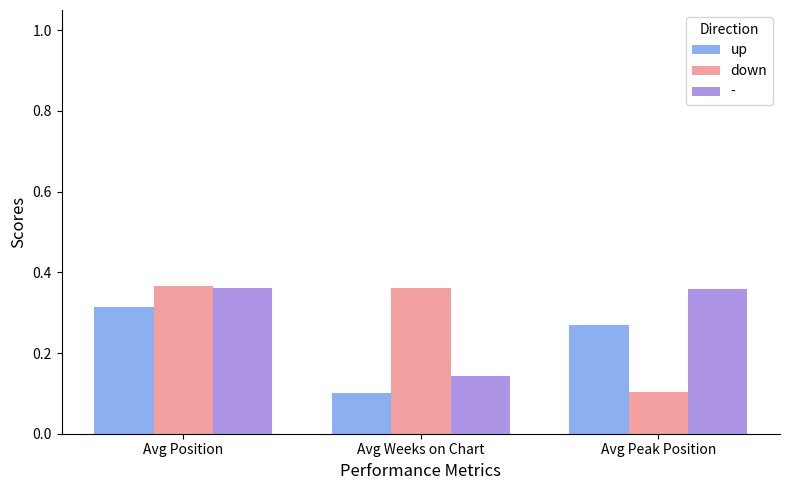

At which category is the sum across all series the highest?

Avg Position